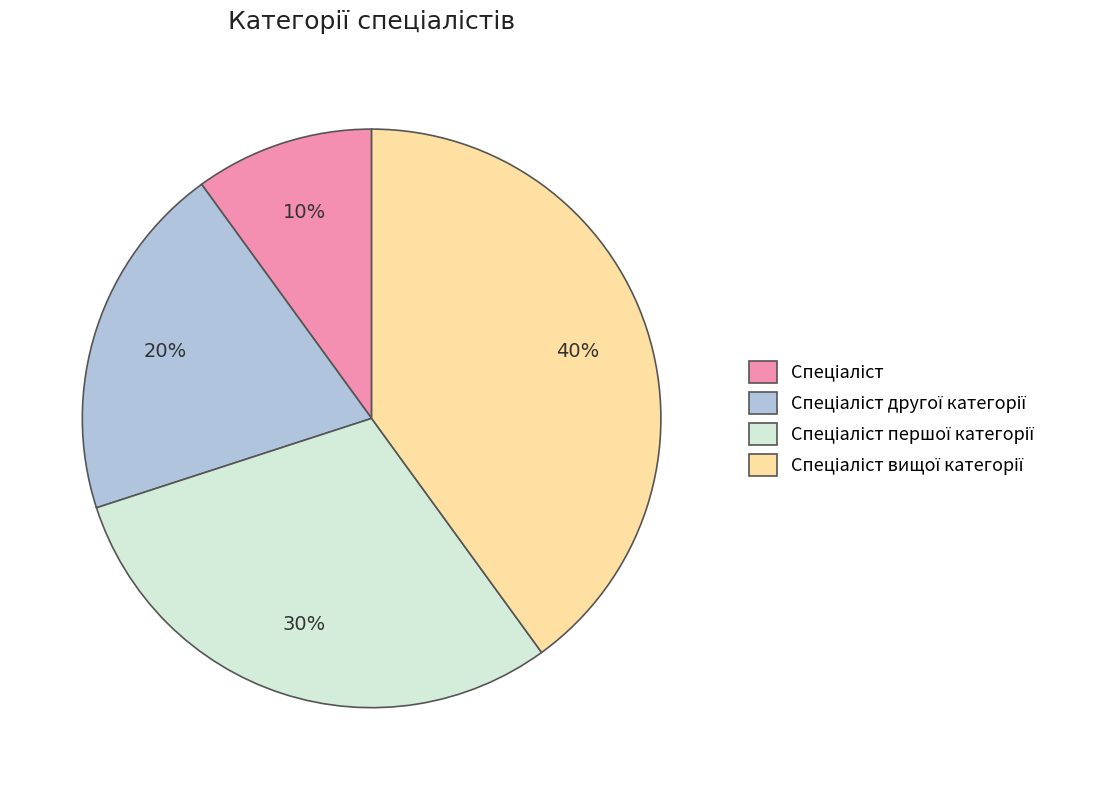

Is there any slice that represents more than half of the pie?

No